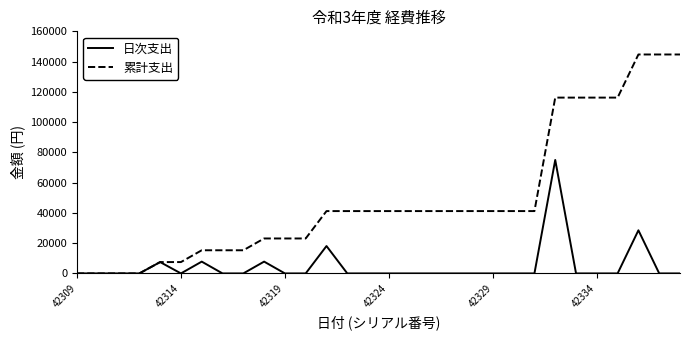

Which series has the largest total across all categories?

累計支出